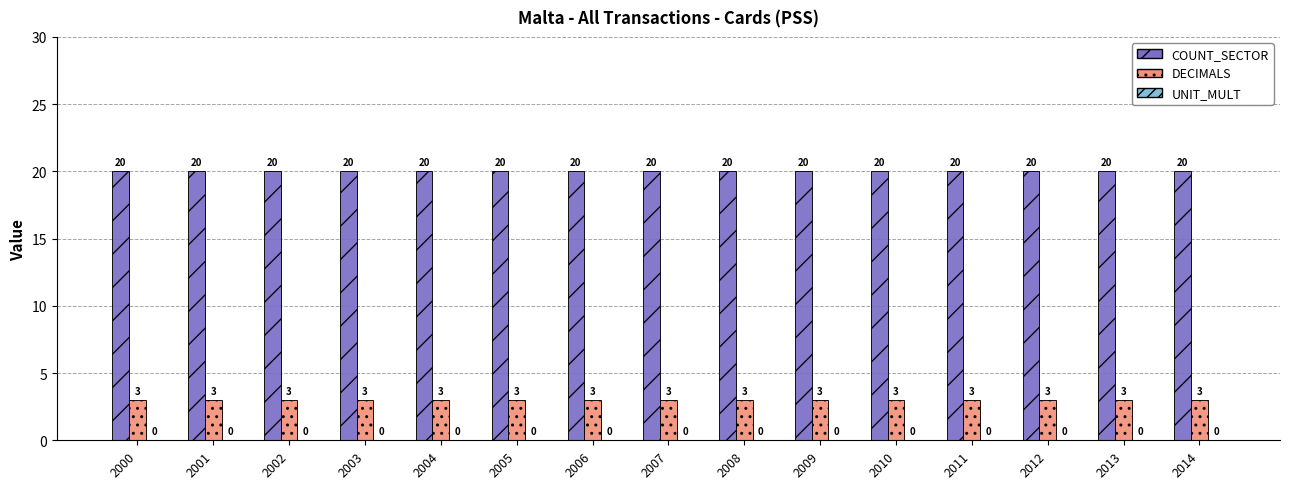

List the series in order of their overall mean, lowest first.

DECIMALS, COUNT_SECTOR